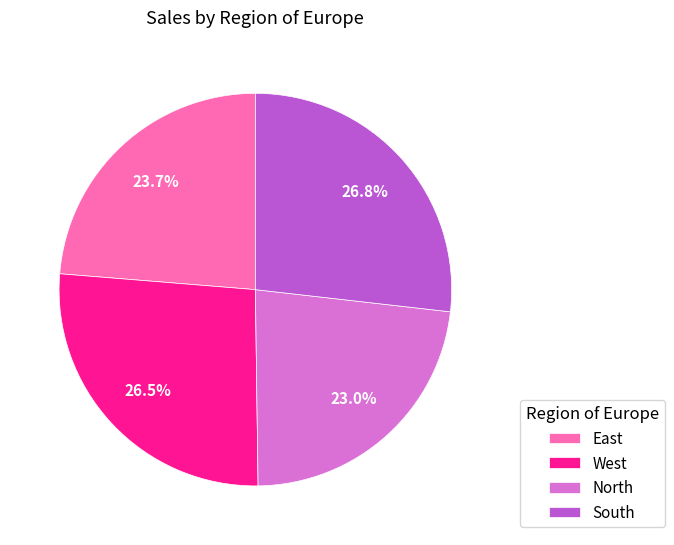

Approximately how many times larger is the value at North compared to West?

0.9